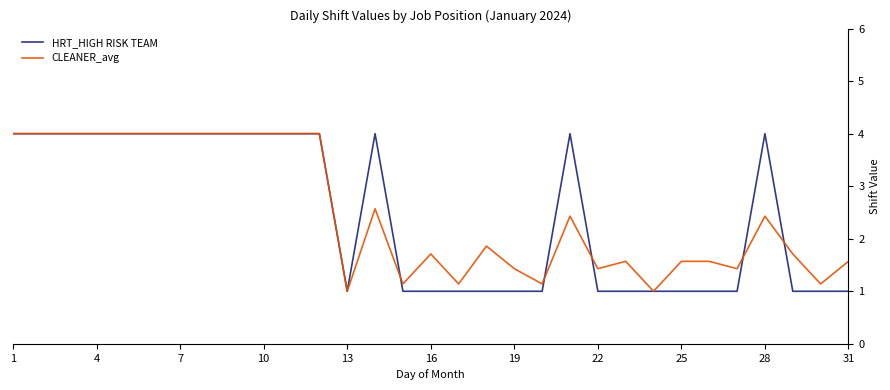

What are all the series names shown in the legend?

HRT_HIGH RISK TEAM, CLEANER_avg